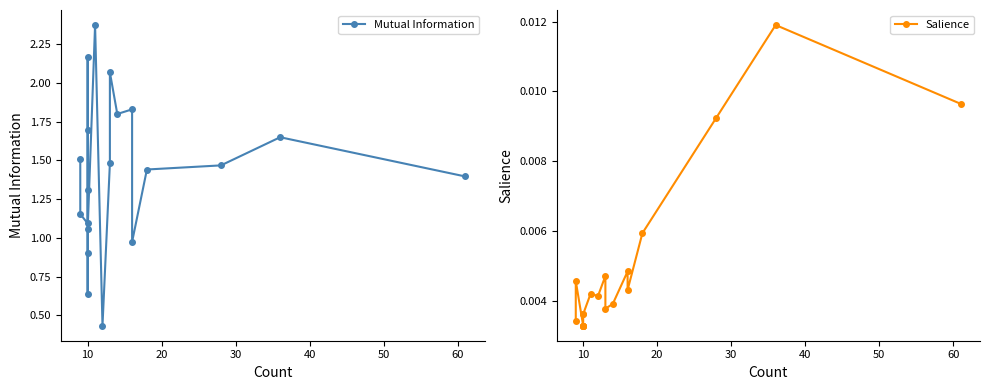

True or false: Mutual Information and Salience cross at least once.

False